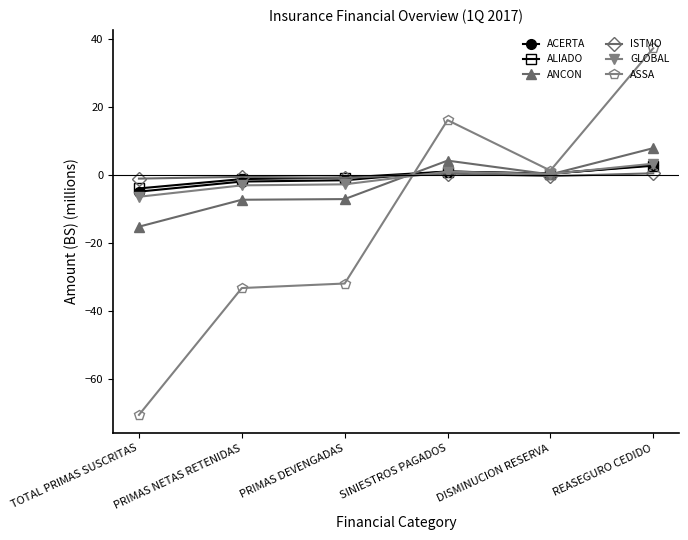

What are all the series names shown in the legend?

ACERTA, ALIADO, ANCON, ISTMO, GLOBAL, ASSA